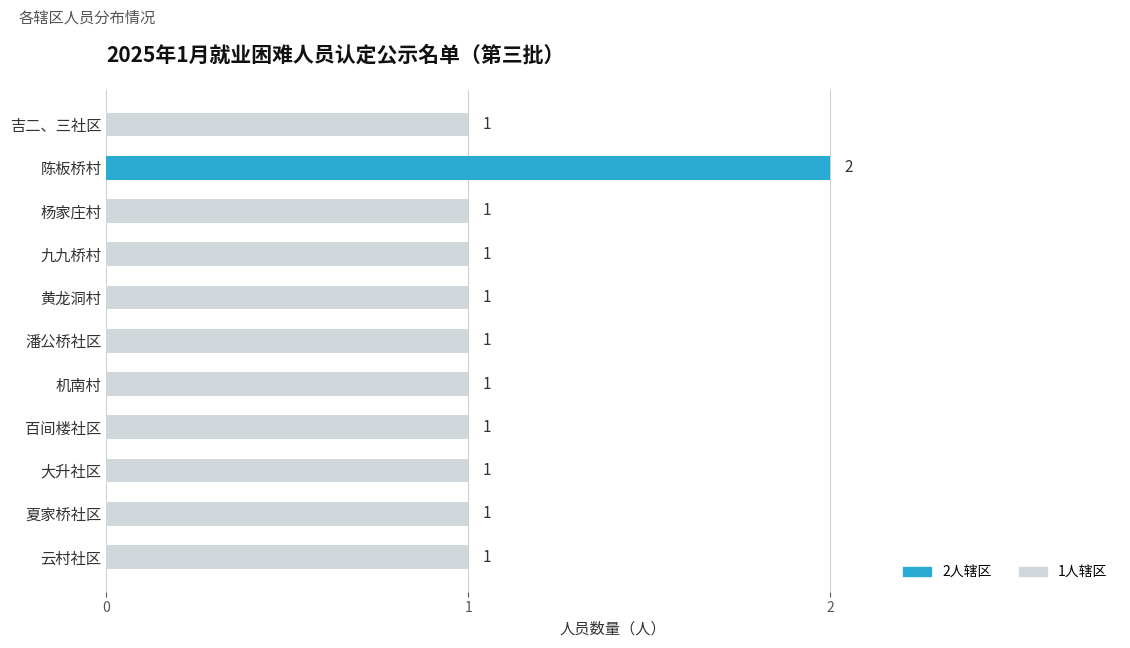

How many values exceed 1?

1